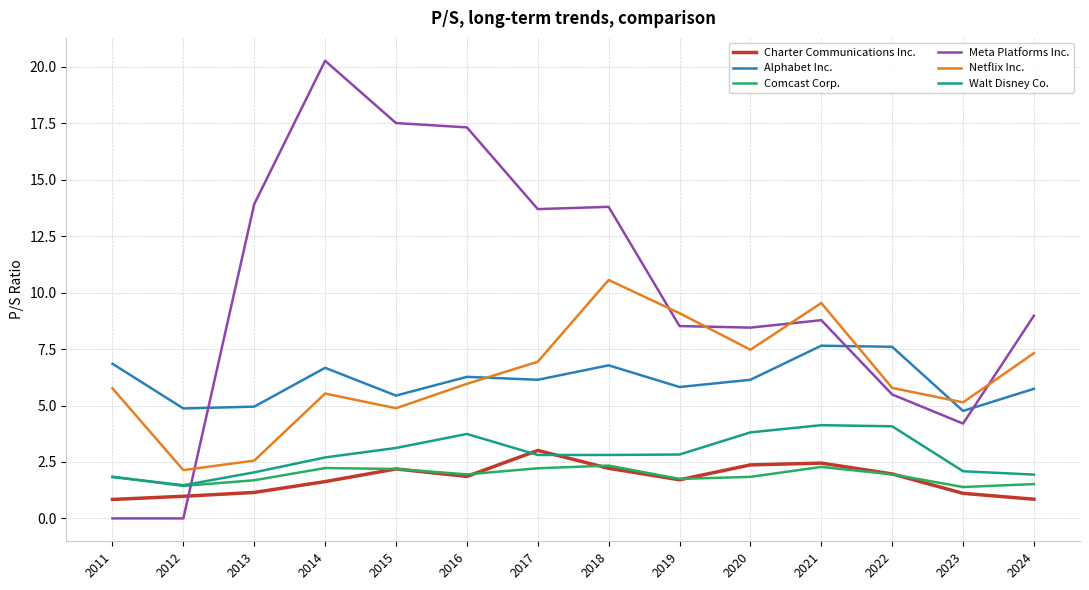

The Netflix Inc. series shows 11.9 at 2017. True or false?

False